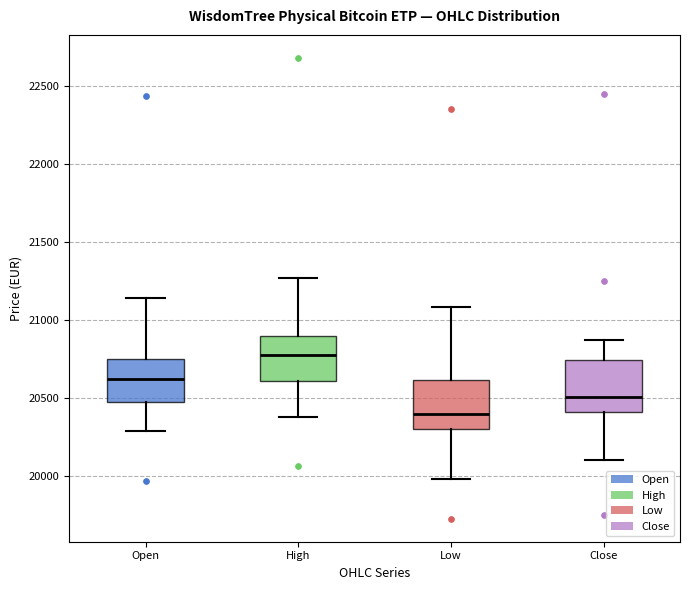

Where is the upper edge of the box for Close on the y-axis? The values are not printed on the chart, so give them approximately, as read against the axis.

20750